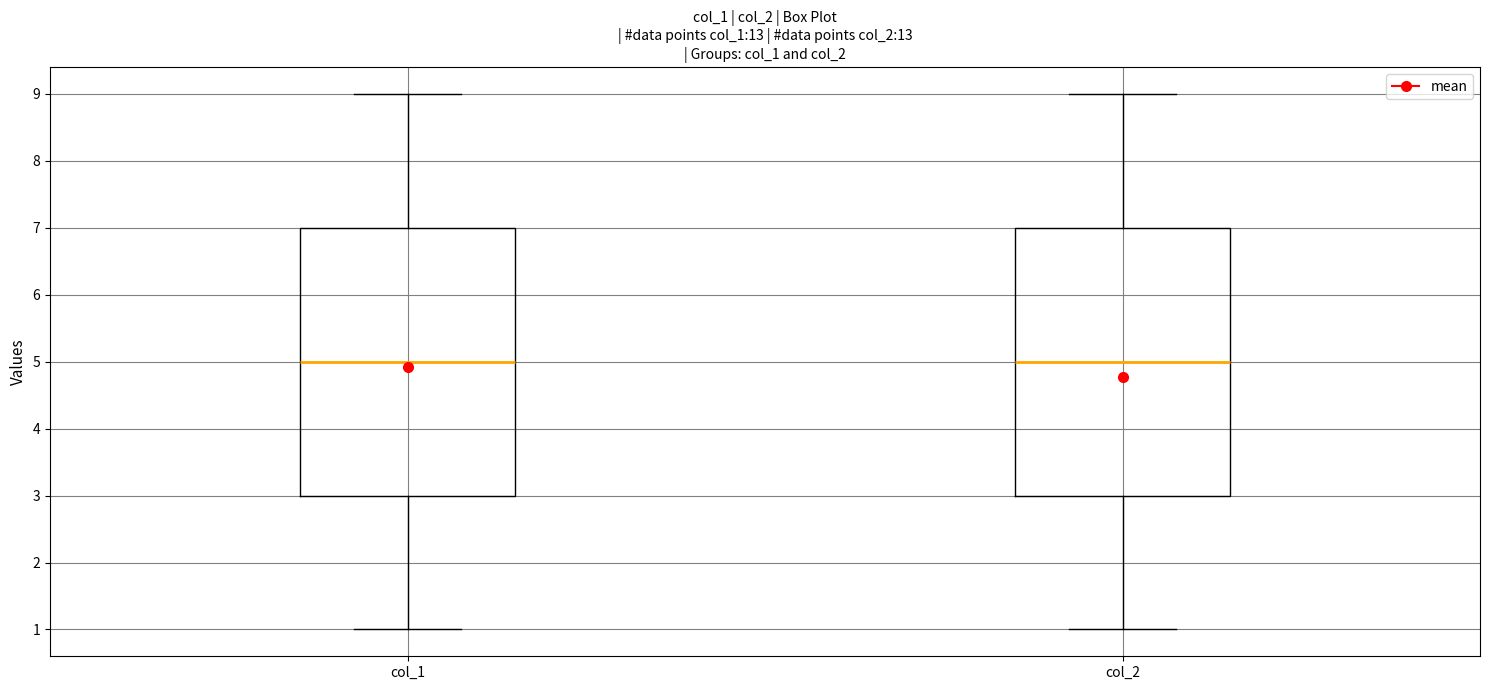

Where does the median line of the box for col_2 sit on the y-axis? The values are not printed on the chart, so give them approximately, as read against the axis.

5